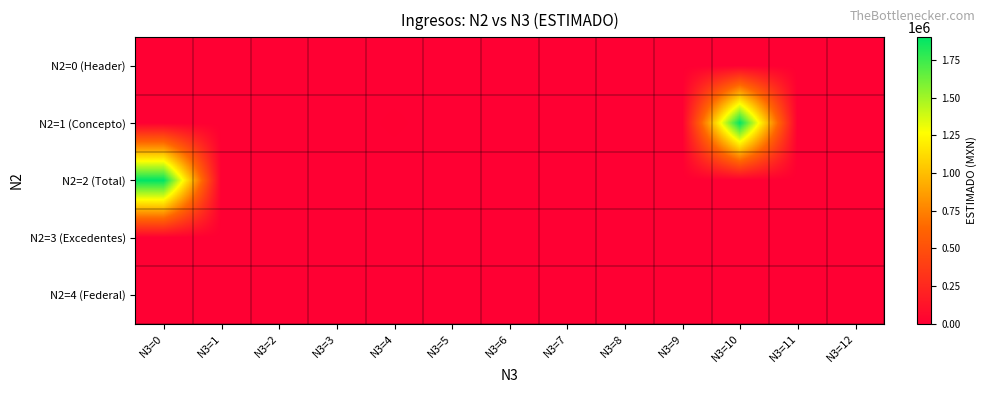

How many distinct data groups are displayed?

5